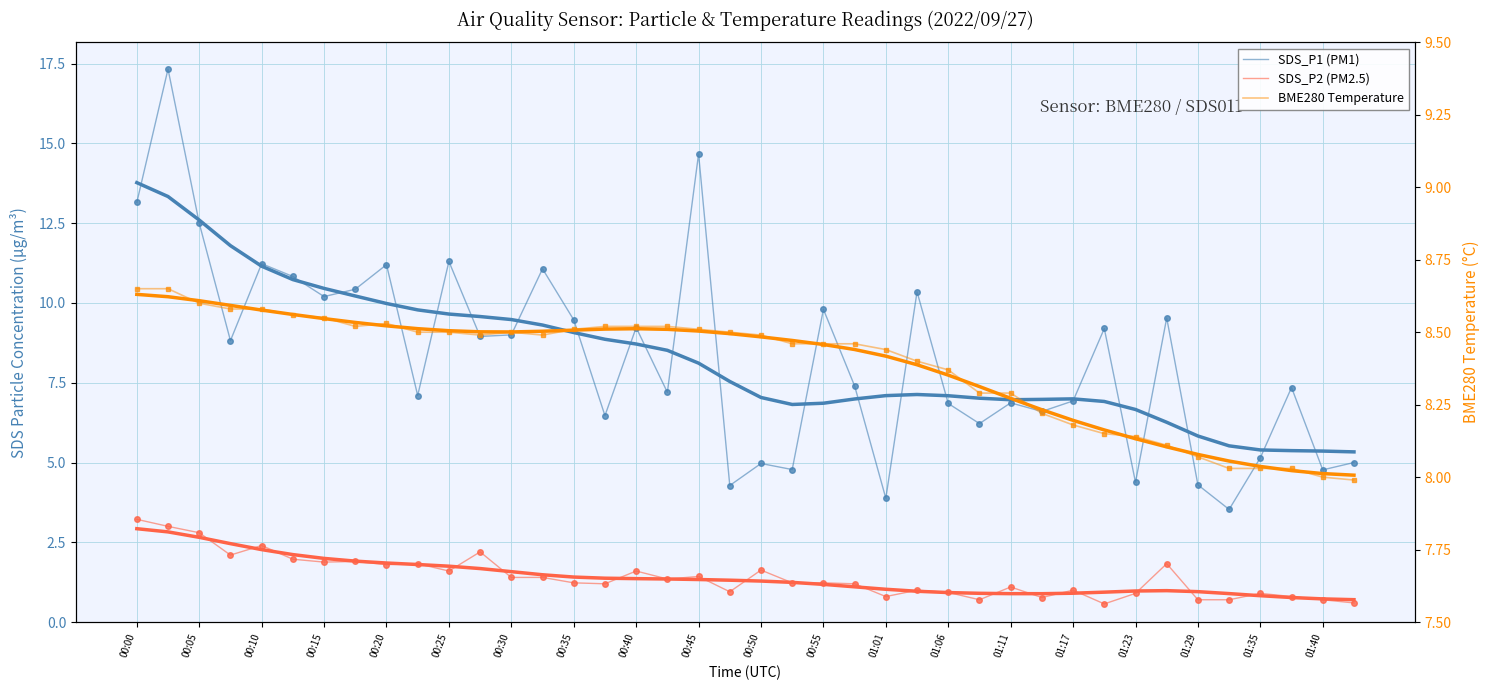

Between 00:40 and 01:29, which series saw the biggest shift?

SDS_P1 (PM1)